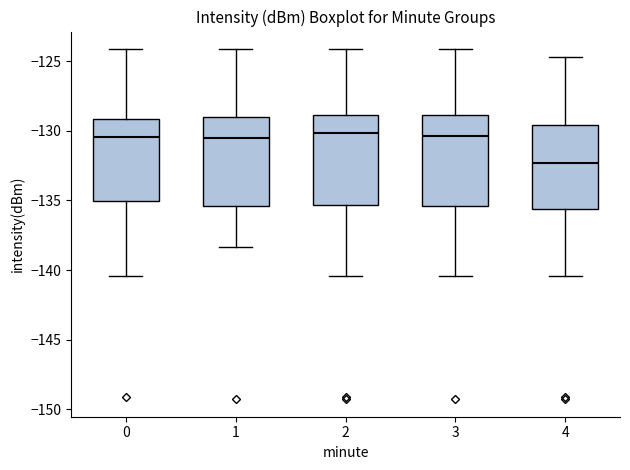

Reading left to right, transcribe this box plot: for each box, give where its median line is, the range the box spans, and where its two whiskers end, as read against the y-axis. The values are not printed on the chart, so give them approximately, as read against the axis.

0: median -130.5, box -135.0 to -129.0, whiskers -140.5 to -124.0
1: median -130.5, box -135.5 to -129.0, whiskers -138.5 to -124.0
2: median -130.0, box -135.5 to -129.0, whiskers -140.5 to -124.0
3: median -130.5, box -135.5 to -129.0, whiskers -140.5 to -124.0
4: median -132.5, box -135.5 to -129.5, whiskers -140.5 to -124.5